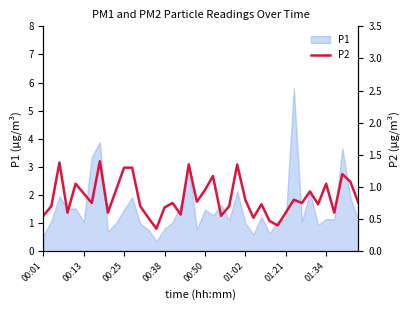

Which has a higher value, 13 or 28?

13